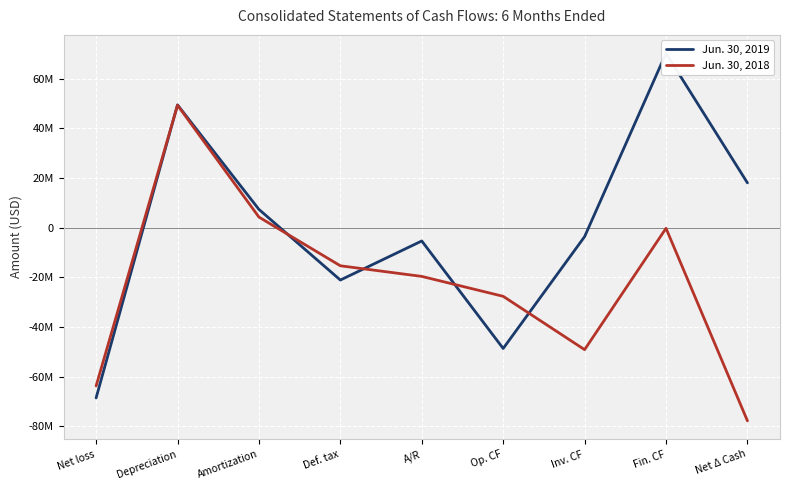

In Jun. 30, 2018, how many points are lower than both neighbors (excluding endpoints)?

1